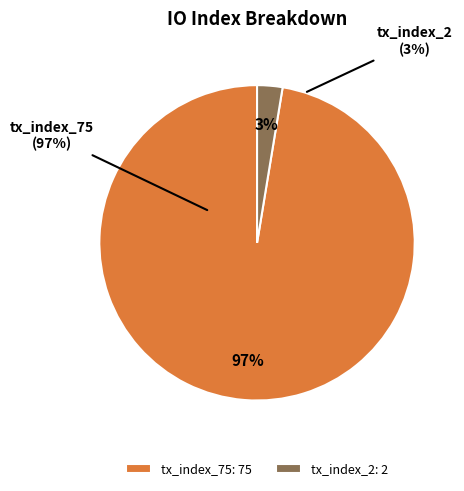

What is the smallest slice in the pie chart?

tx_index_2